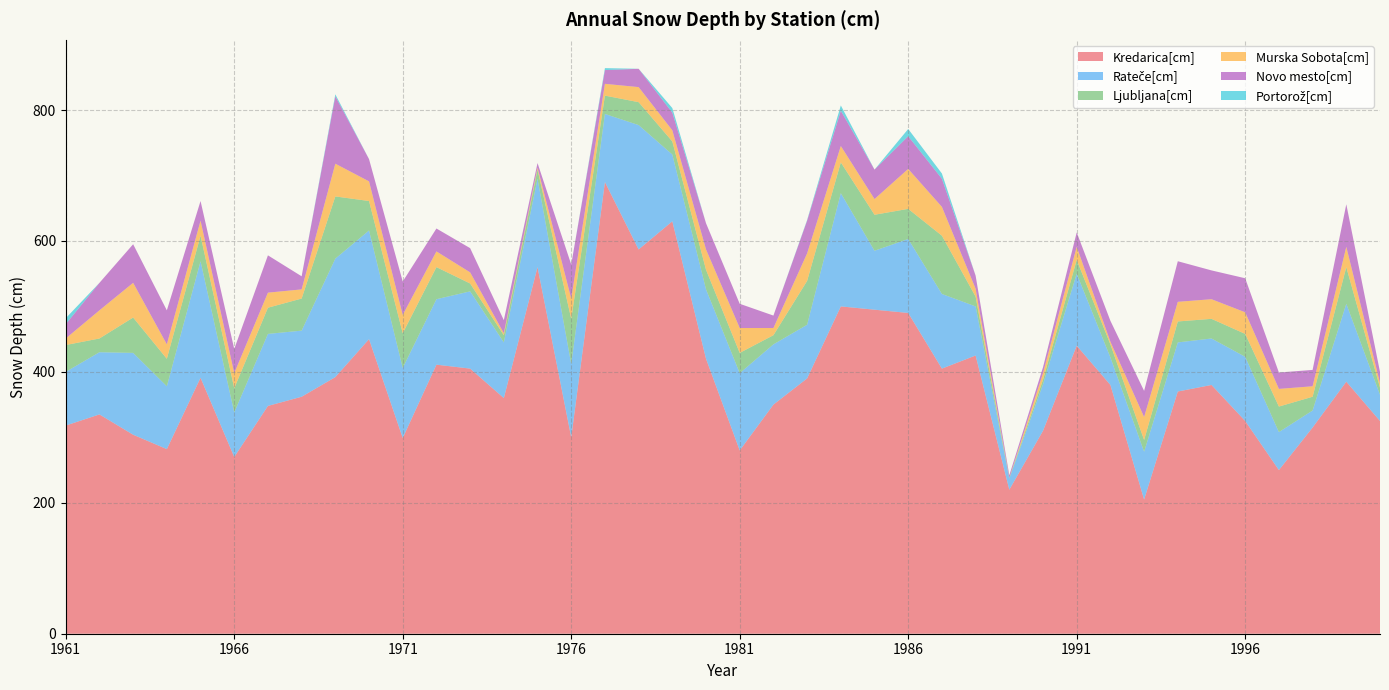

Reading right to left, what are all the values shown in this chart?

Kredarica[cm]: 2000=325	1999=385	1998=315	1997=250	1996=325	1995=380	1994=370	1993=205	1992=380	1991=440	1990=310	1989=220	1988=425	1987=405	1986=490	1985=495	1984=500	1983=390	1982=350	1981=280	1980=420	1979=630	1978=587	1977=690	1976=300	1975=560	1974=360	1973=405	1972=411	1971=299	1970=450	1969=392	1968=362	1967=348	1966=270	1965=391	1964=282	1963=304	1962=335	1961=318
Rateče[cm]: 2000=40	1999=119	1998=26	1997=58	1996=98	1995=71	1994=75	1993=73	1992=42	1991=110	1990=71	1989=17	1988=75	1987=114	1986=113	1985=90	1984=173	1983=82	1982=92	1981=118	1980=106	1979=102	1978=190	1977=104	1976=112	1975=135	1974=85	1973=118	1972=100	1971=107	1970=166	1969=181	1968=101	1967=110	1966=68	1965=178	1964=96	1963=125	1962=95	1961=82
Ljubljana[cm]: 2000=11	1999=56	1998=21	1997=39	1996=35	1995=30	1994=32	1993=18	1992=20	1991=21	1990=7	1989=1	1988=15	1987=89	1986=46	1985=55	1984=47	1983=67	1982=14	1981=31	1980=30	1979=20	1978=35	1977=28	1976=69	1975=14	1974=11	1973=12	1972=49	1971=53	1970=45	1969=95	1968=49	1967=40	1966=37	1965=39	1964=42	1963=54	1962=21	1961=41
Murska Sobota[cm]: 2000=7	1999=31	1998=16	1997=27	1996=33	1995=30	1994=30	1993=35	1992=4	1991=20	1990=10	1989=0	1988=12	1987=44	1986=61	1985=24	1984=25	1983=42	1982=11	1981=38	1980=31	1979=17	1978=23	1977=18	1976=31	1975=3	1974=3	1973=17	1972=24	1971=28	1970=30	1969=50	1968=14	1967=23	1966=23	1965=23	1964=22	1963=53	1962=43	1961=10
Novo mesto[cm]: 2000=17	1999=65	1998=25	1997=25	1996=52	1995=44	1994=62	1993=40	1992=32	1991=22	1990=9	1989=4	1988=20	1987=43	1986=50	1985=45	1984=54	1983=50	1982=19	1981=37	1980=40	1979=27	1978=28	1977=21	1976=52	1975=7	1974=20	1973=37	1972=35	1971=51	1970=34	1969=103	1968=20	1967=57	1966=37	1965=30	1964=52	1963=59	1962=42	1961=22
Portorož[cm]: 2000=0	1999=0	1998=0	1997=0	1996=0	1995=0	1994=0	1993=0	1992=0	1991=0	1990=0	1989=0	1988=0	1987=8	1986=11	1985=0	1984=8	1983=1	1982=0	1981=0	1980=0	1979=7	1978=0	1977=3	1976=0	1975=0	1974=0	1973=0	1972=0	1971=0	1970=0	1969=3	1968=0	1967=0	1966=0	1965=0	1964=0	1963=0	1962=0	1961=9